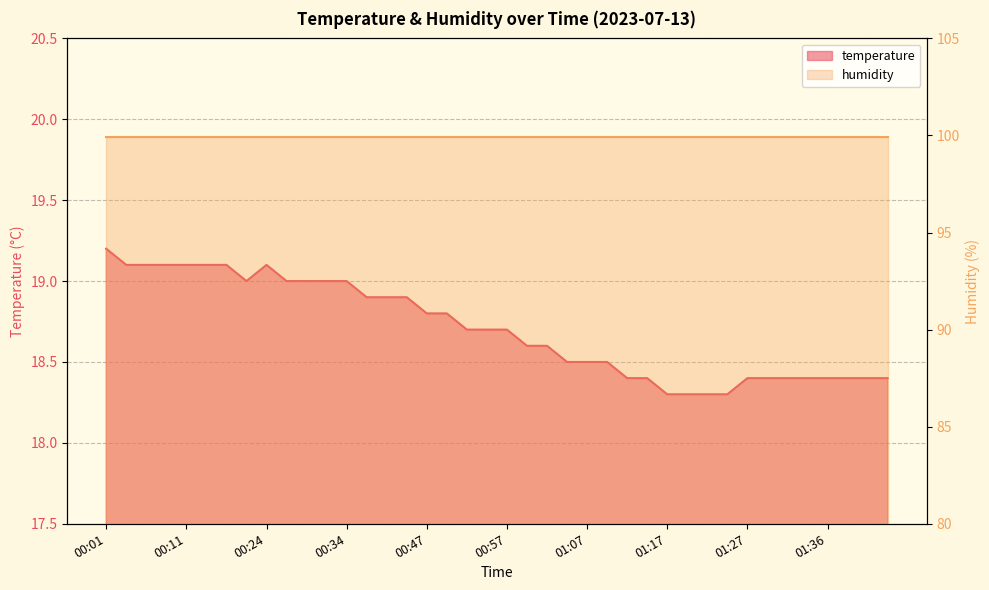

How many interior local peaks (higher than both neighbors) does the data have?

1